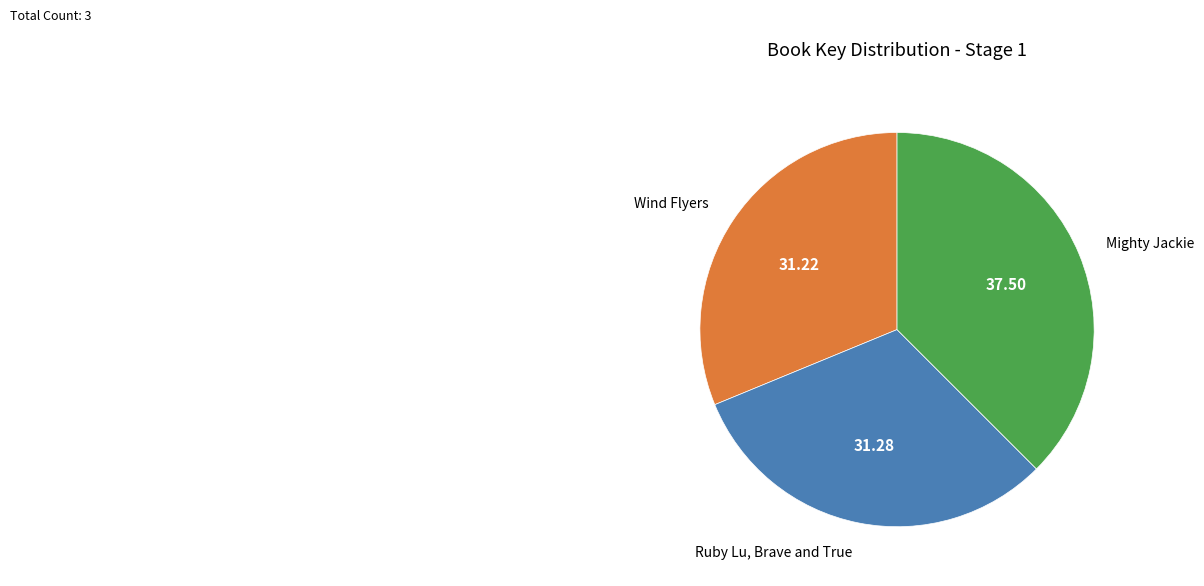

Rank the categories by value from highest to lowest.

Mighty Jackie, Ruby Lu, Brave and True, Wind Flyers